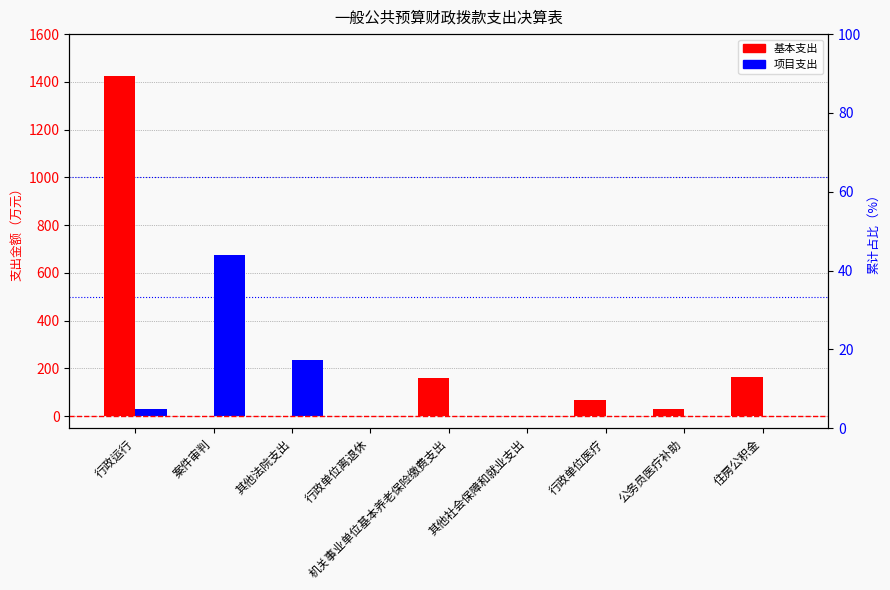

How many values in the 项目支出 series exceed 0?

3